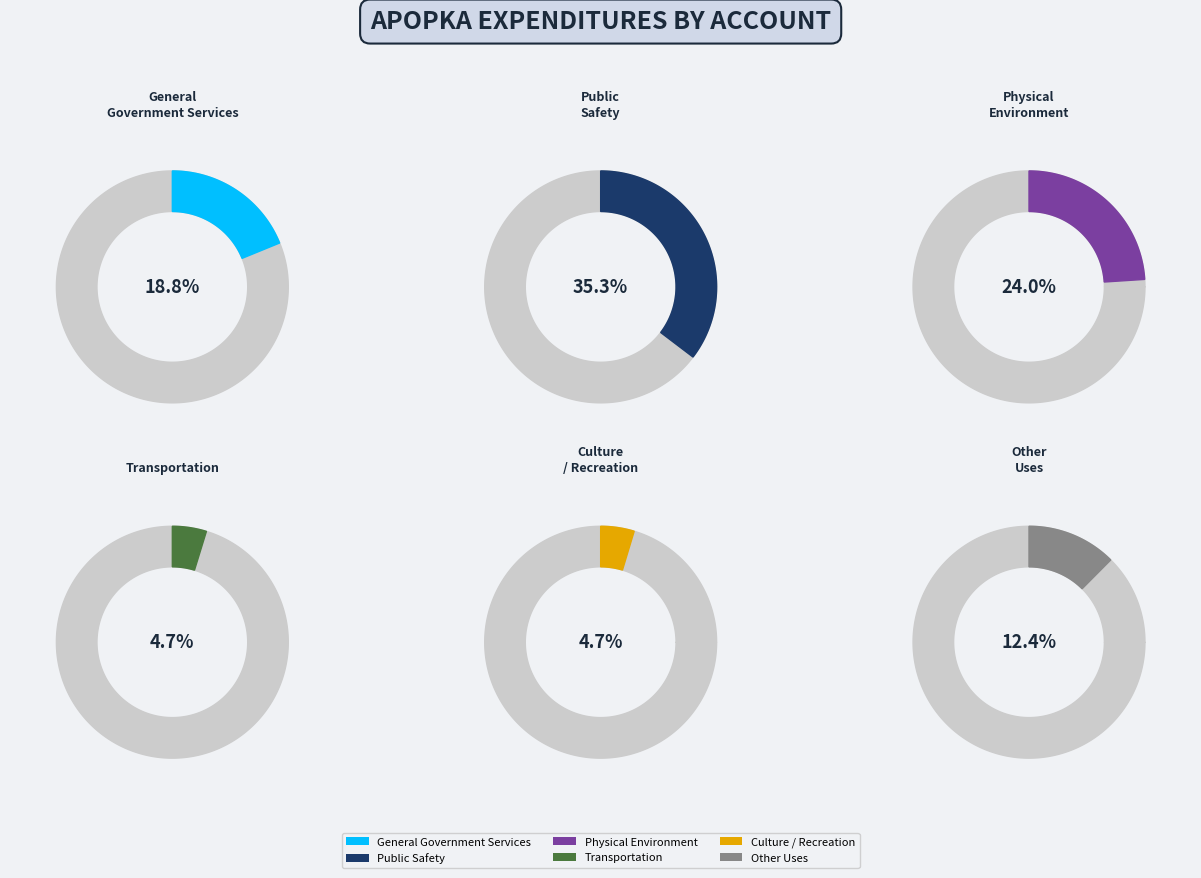

Which category has the biggest portion of the pie?

Public Safety